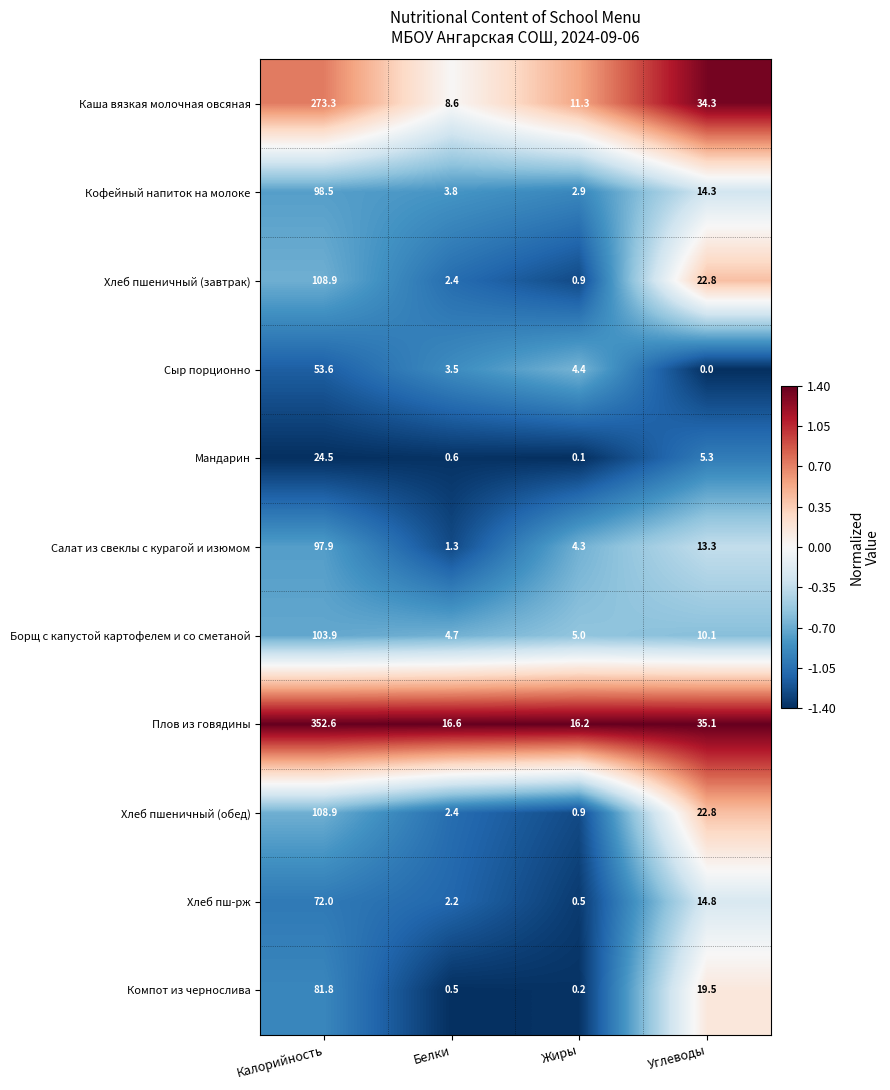

What value does the Каша вязкая молочная овсяная series have at Белки?

8.6